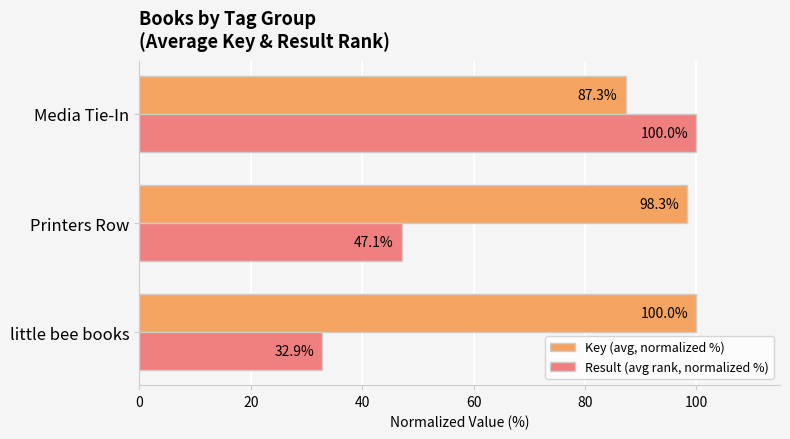

Rank the series by their average value, from lowest to highest.

Result (avg rank, normalized %), Key (avg, normalized %)